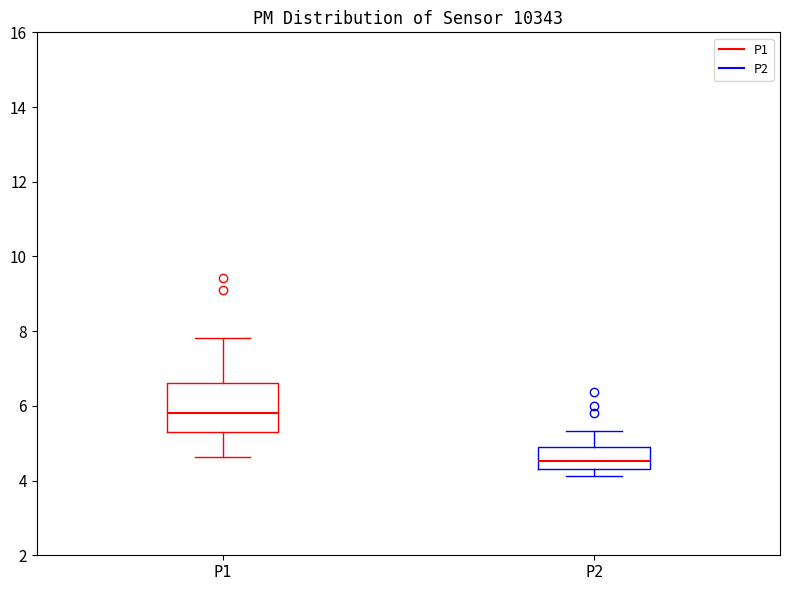

Reading left to right, read every box against the y-axis: the position of its median line, the range the box covers, and the ends of its whiskers. The values are not printed on the chart, so give them approximately, as read against the axis.

P1: median 5.8, box 5.4 to 6.6, whiskers 4.6 to 7.8
P2: median 4.6, box 4.4 to 5.0, whiskers 4.2 to 5.4